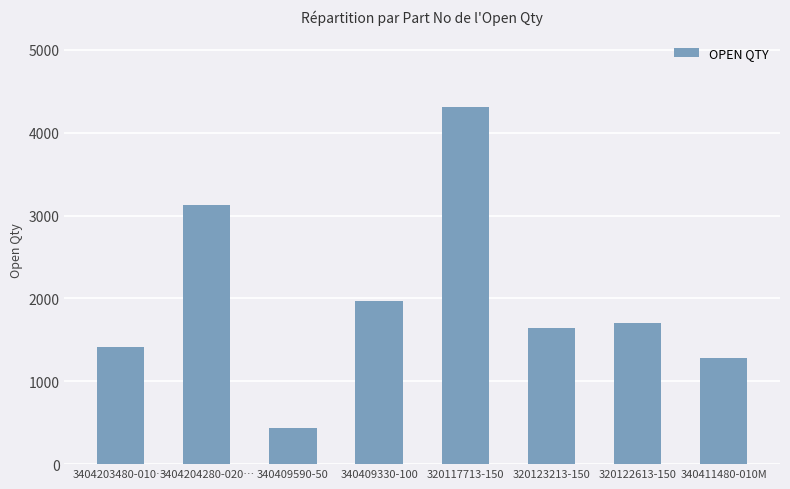

True or false: the data shows 4311 at 320117713-150.

True